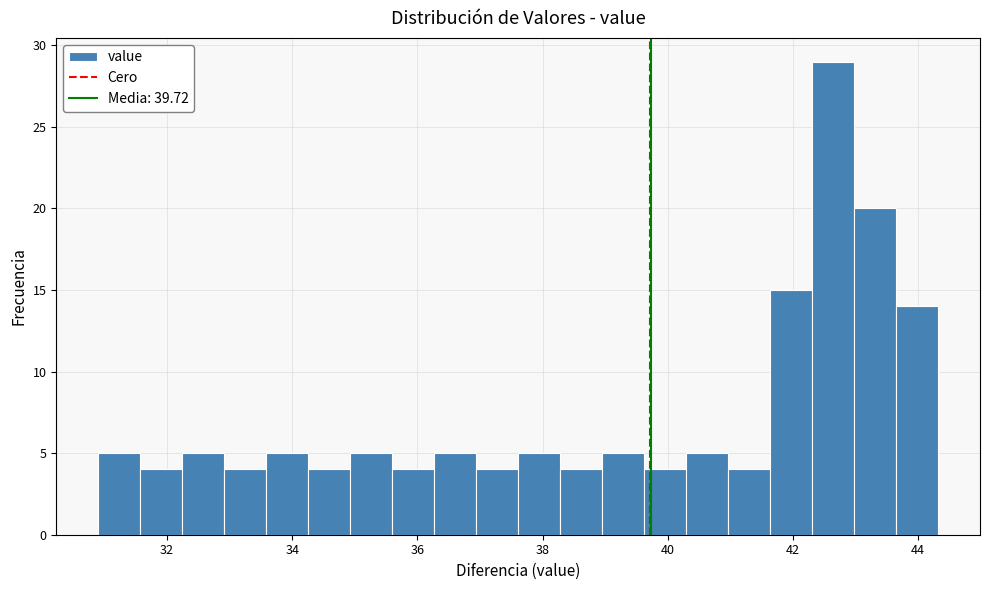

Around what value on the x-axis is the tallest bar? Give the approximate position of its centre, as read against the axis.

42.6